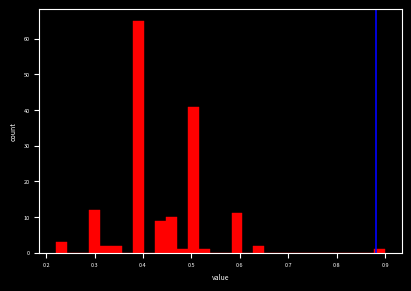

Around what value on the x-axis is the tallest bar? Give the approximate position of its centre, as read against the axis.

0.39